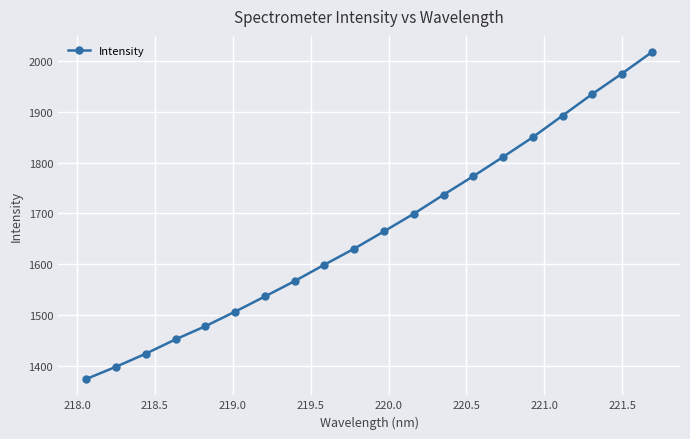

True or false: there are more than 1 points higher than both neighbors.

False